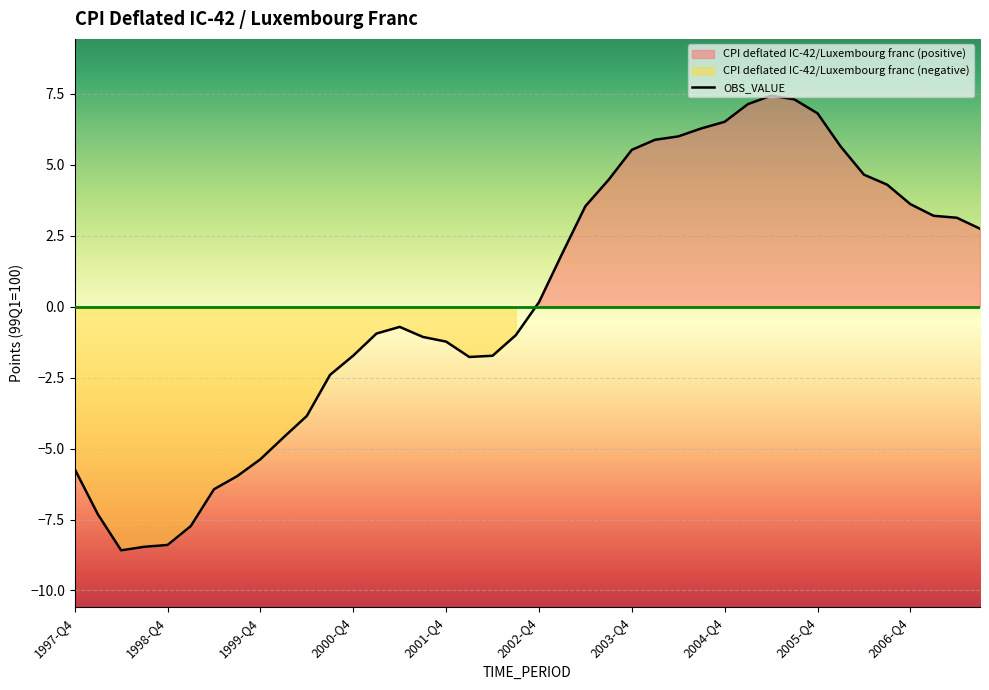

Where is the first local minimum?

1998-Q2